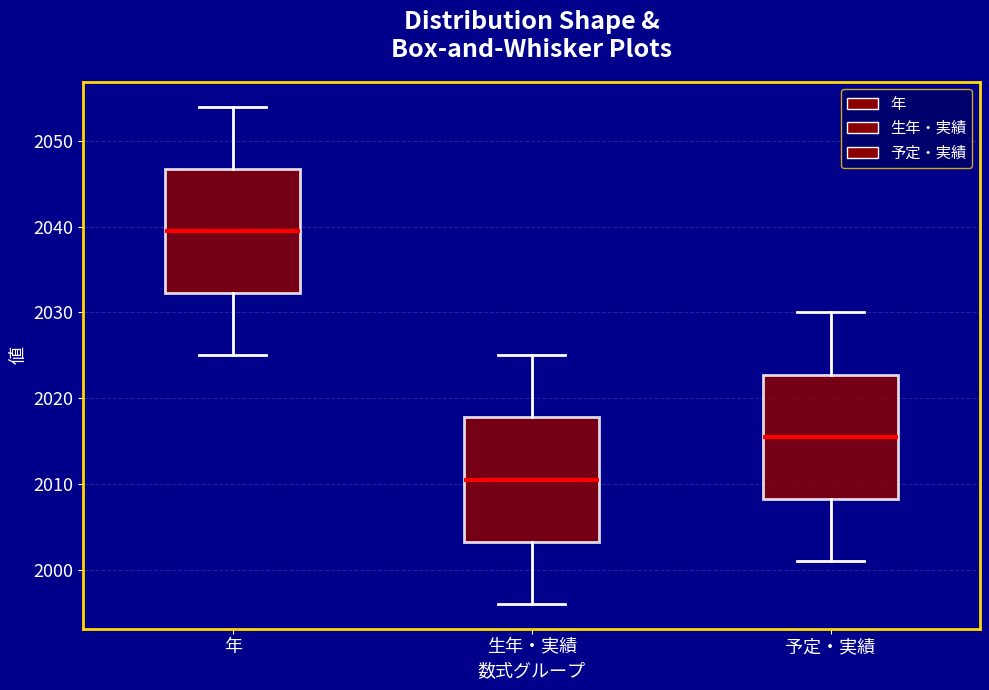

Which box has the highest median line?

年